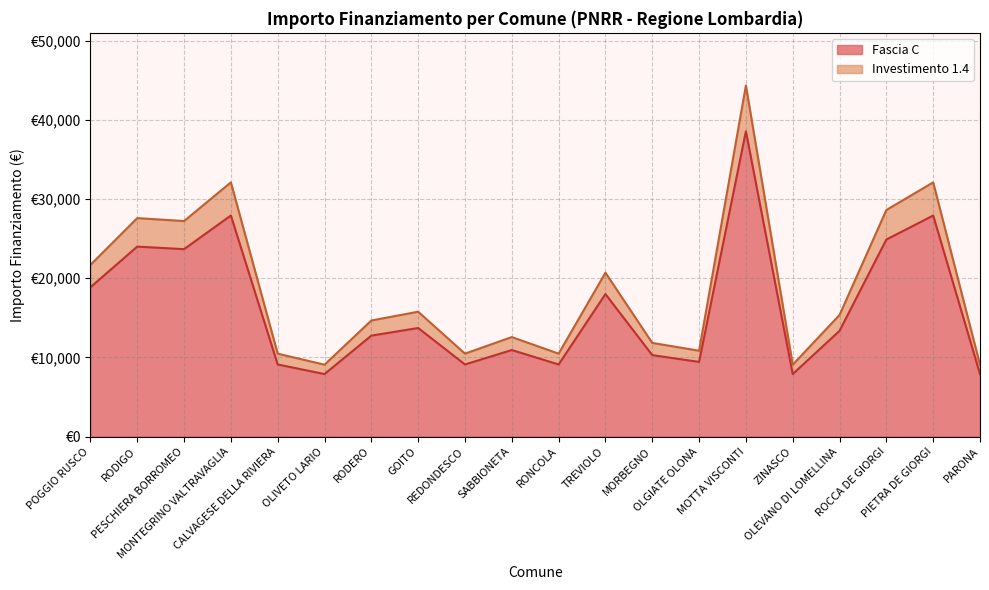

How many values in the Fascia C series are below 13354?

10